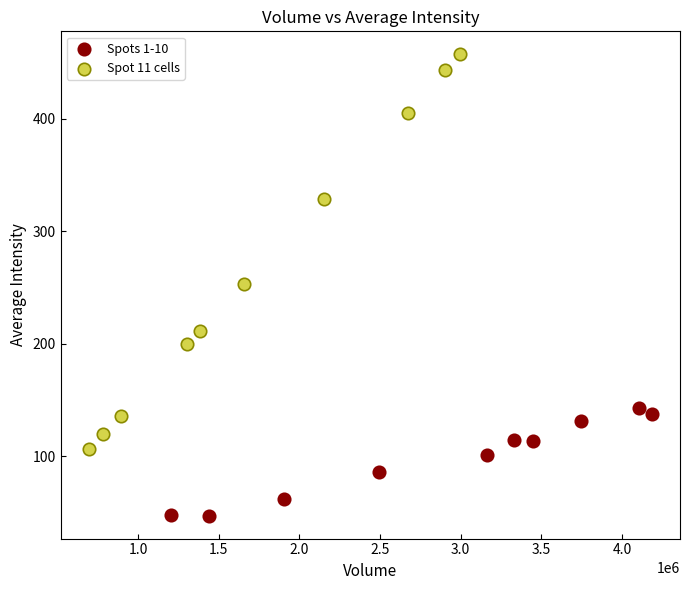

Which series has the largest Y range (max minus min)?

Spot 11 cells